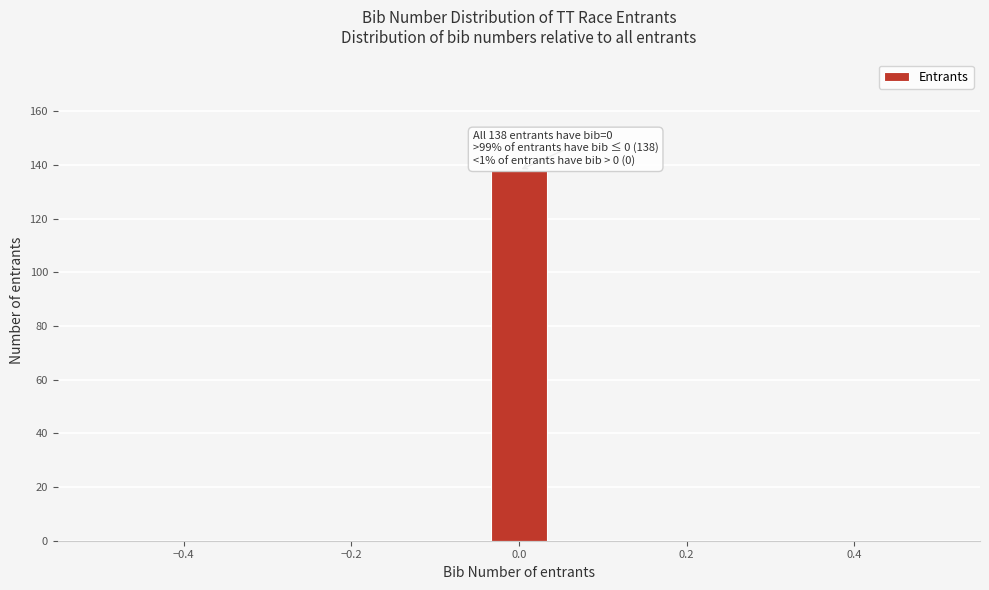

Read against the x-axis, roughly where is the centre of the tallest bar?

0.00